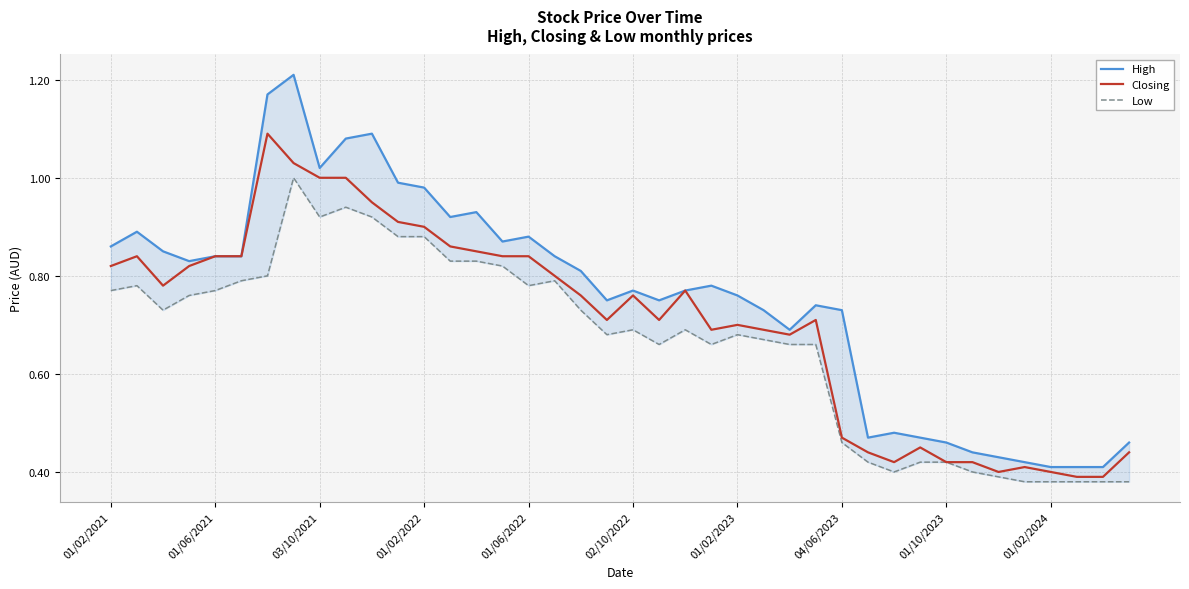

True or false: Low has more than 0 points higher than both neighbors.

True